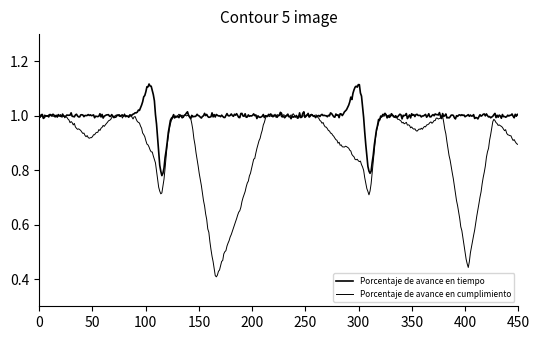

Is this an area chart (filled region under the line)?

No